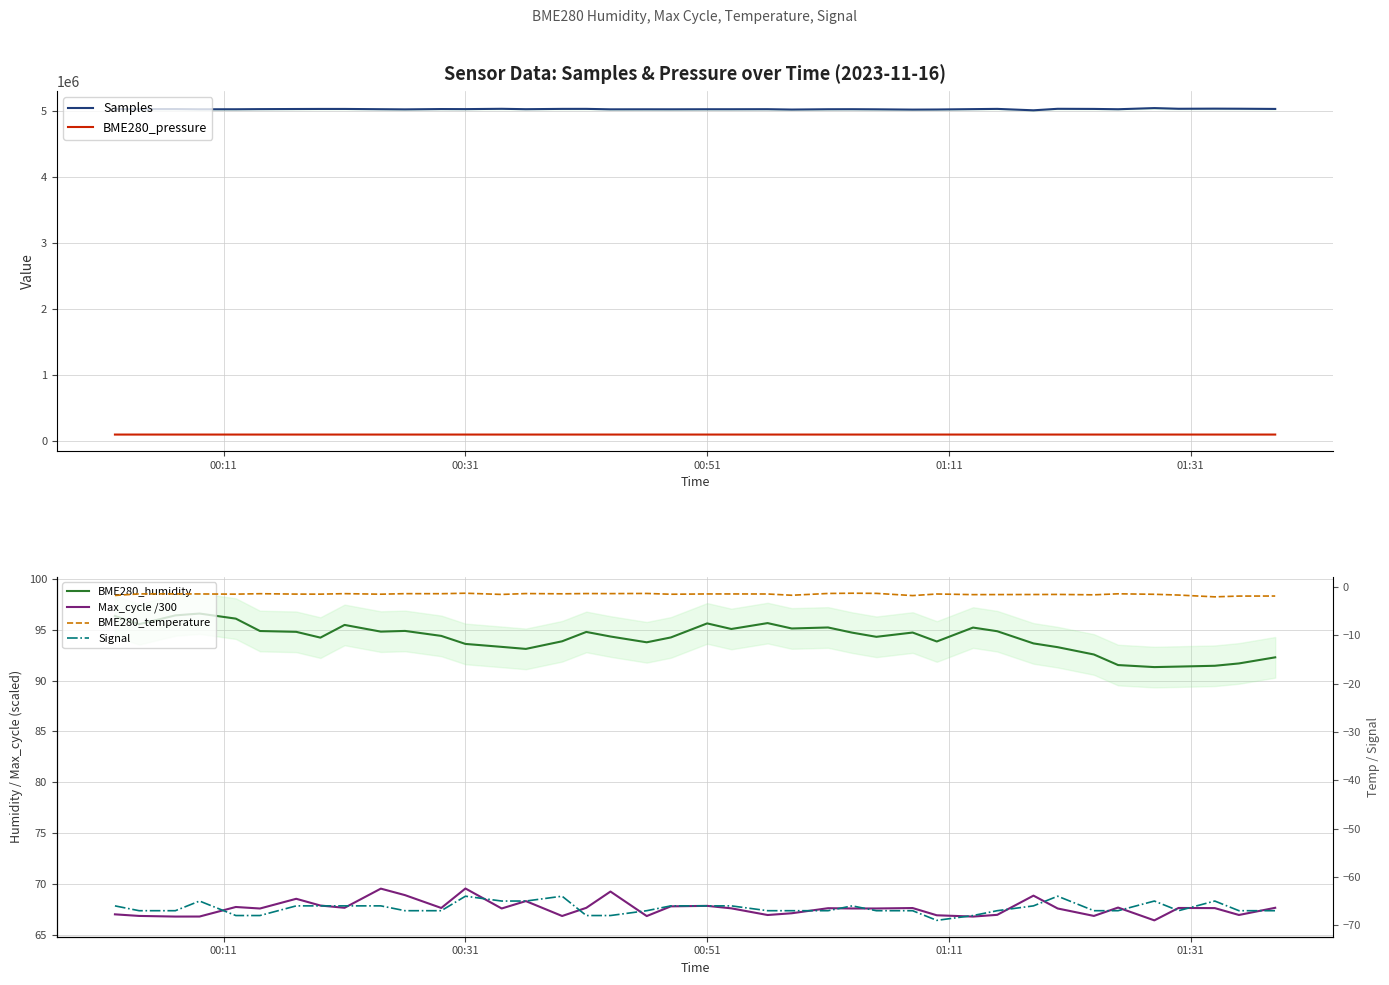

True or false: BME280_pressure and Samples intersect in this chart.

False